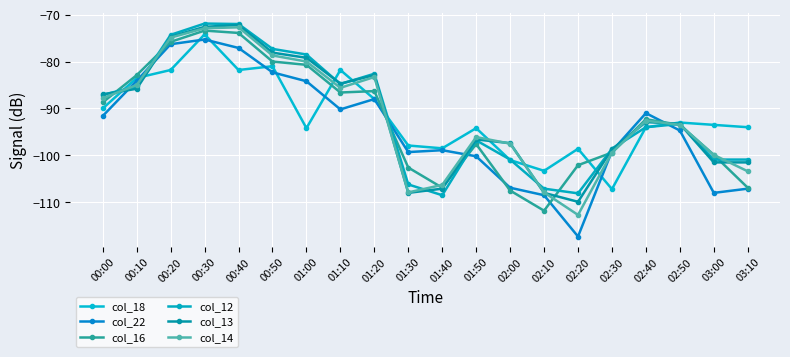

Where do col_18 and col_12 first cross each other?

00:00 and 00:10